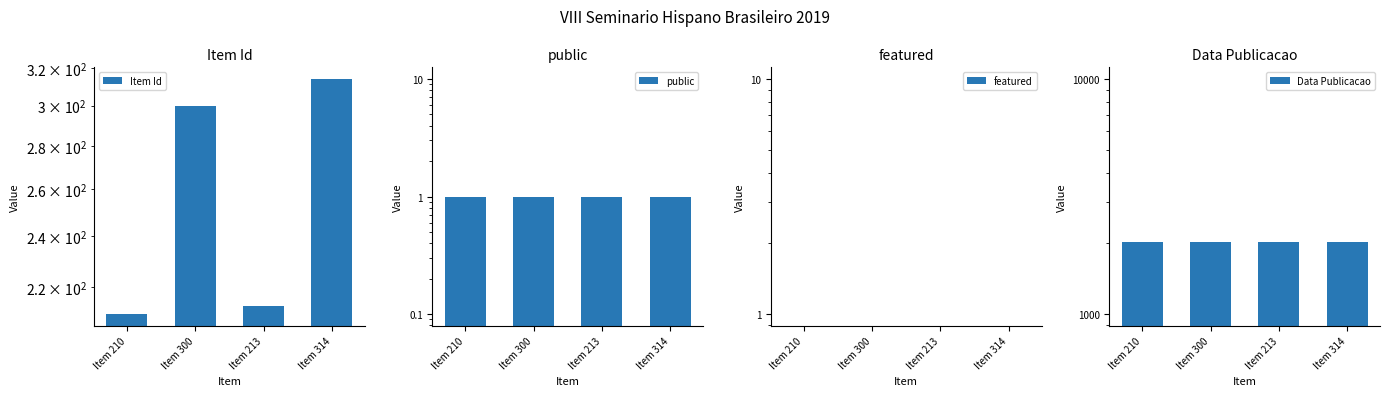

At which category is the sum across all series the highest?

Item 314